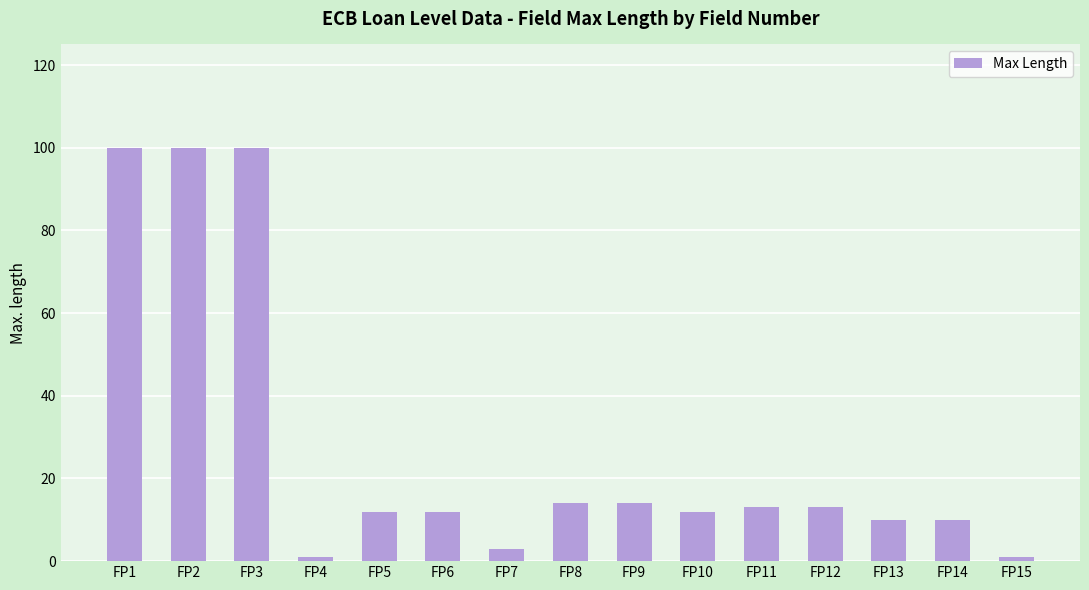

What is the value of the 1st bar from the left?

100